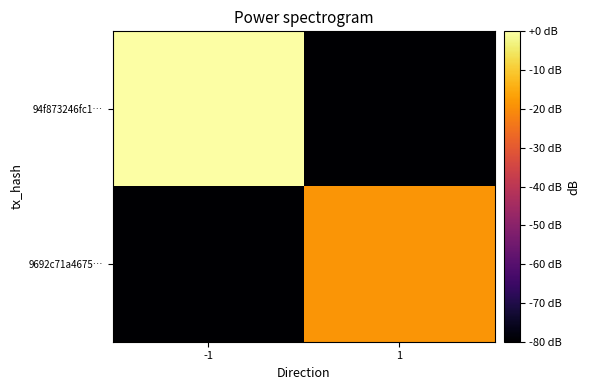

Between -1 and 1, which series saw the biggest shift?

94f873246fc1…